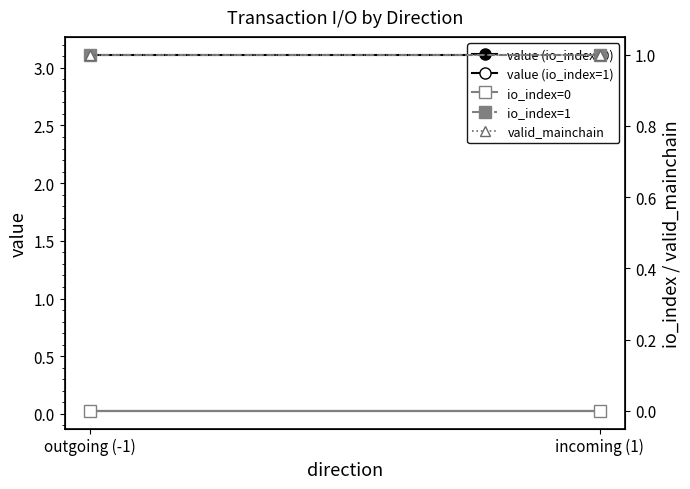

True or false: valid_mainchain has a value of 0.5 at outgoing (-1).

False